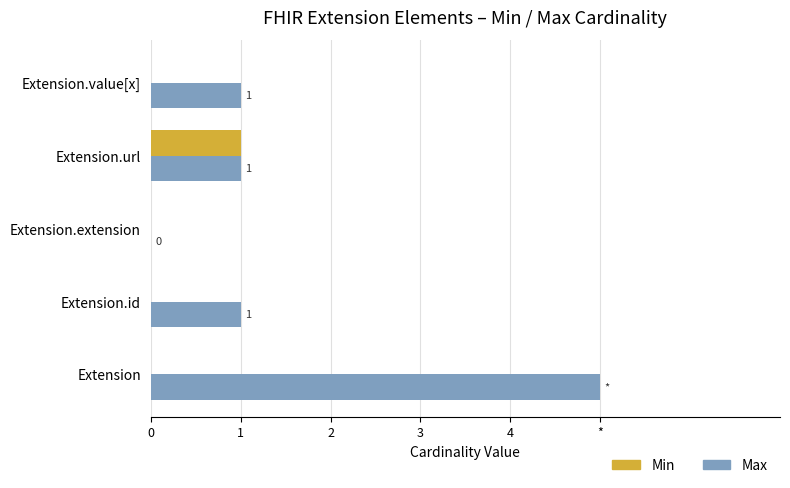

What are all the series names shown in the legend?

Min, Max